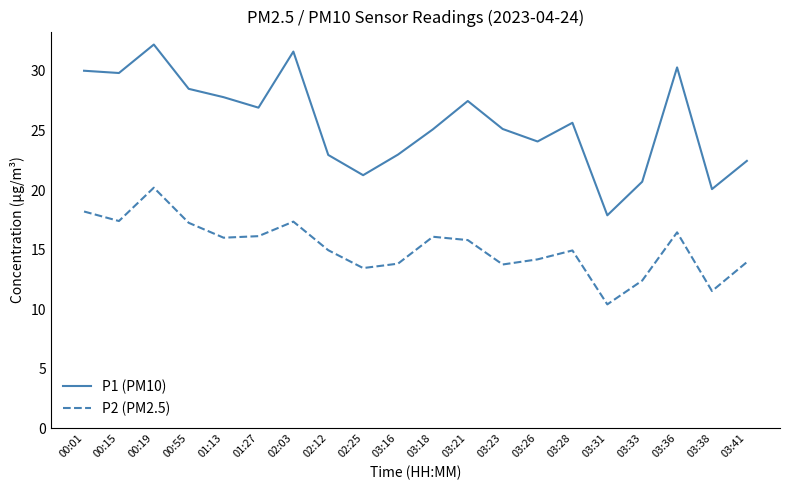

What position from the left is 03:38?

19